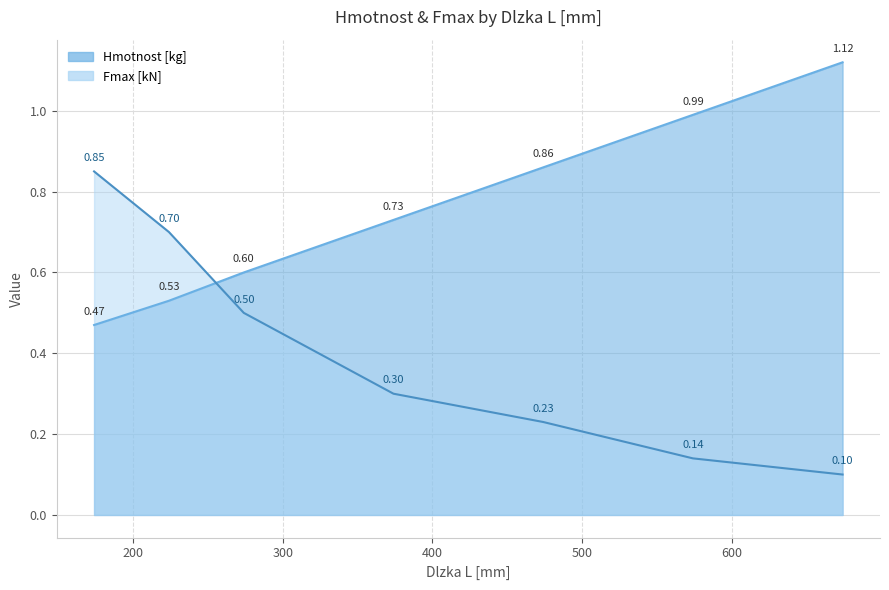

The value of Fmax [kN] at 674 is 0.1. True or false?

True